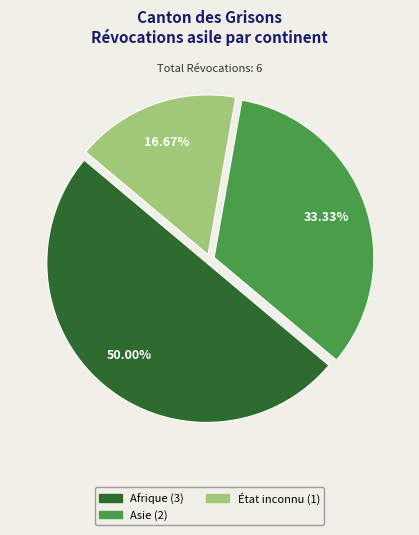

Count the number of slices in the pie.

3